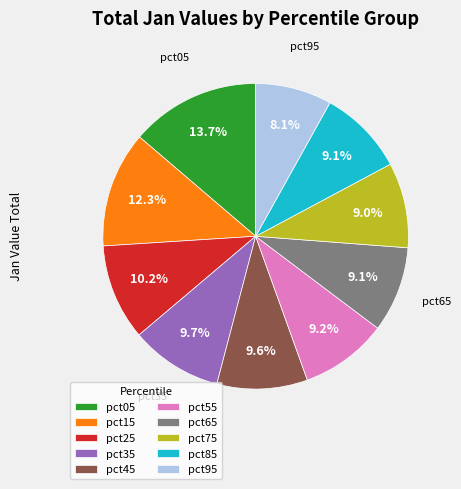

Which has a higher value, pct55 or pct95?

pct55